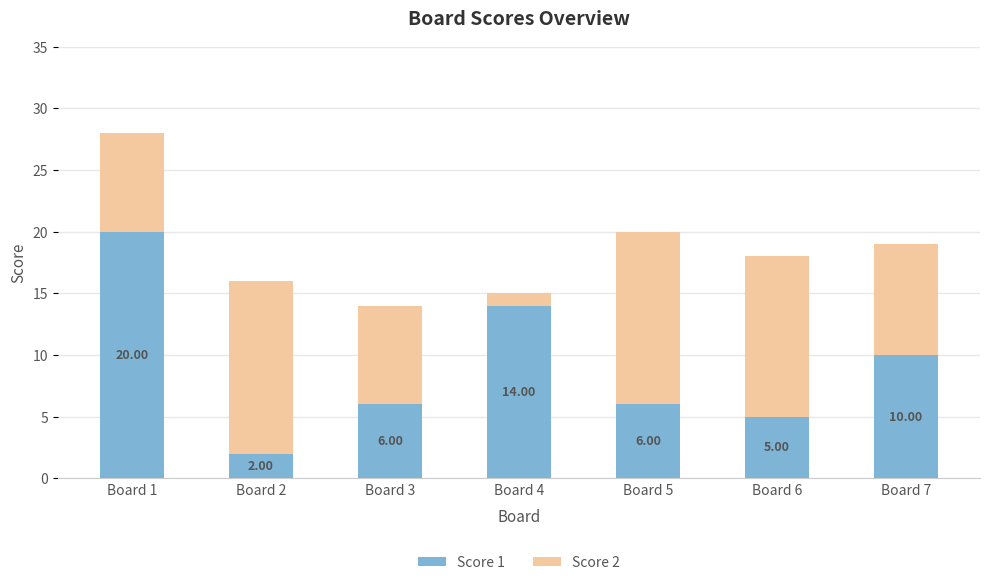

At which category is the sum across all series the highest?

Board 1